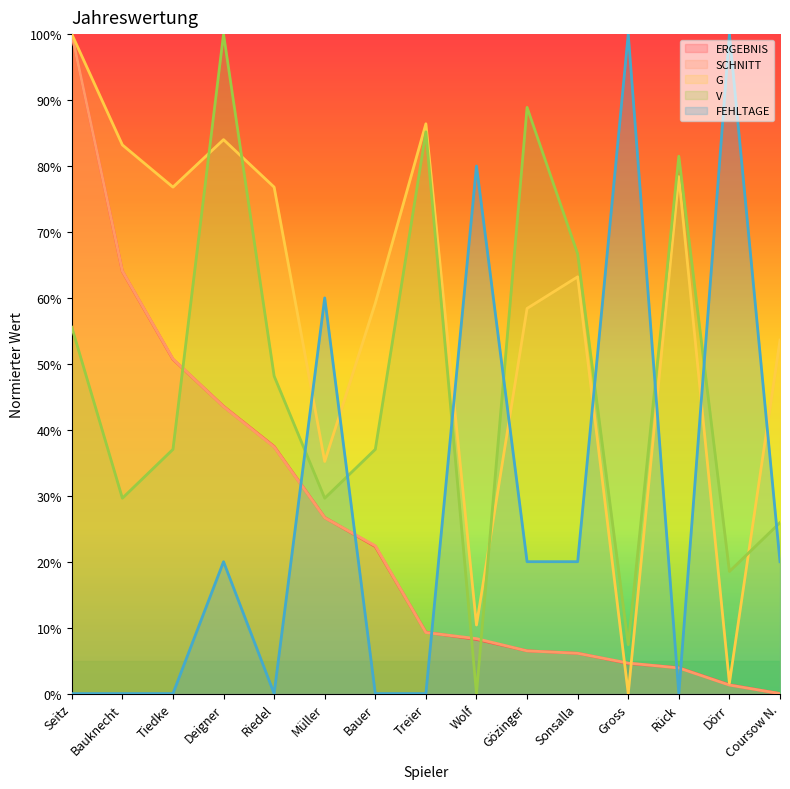

How many lines are shown in the chart?

5